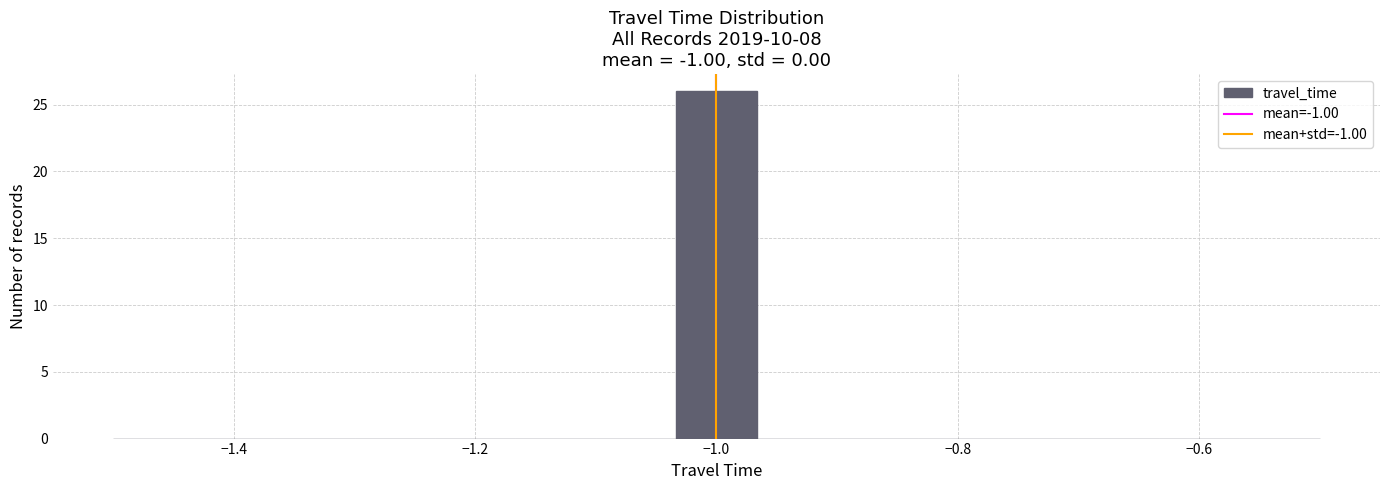

Around what value on the x-axis is the tallest bar? Give the approximate position of its centre, as read against the axis.

-1.00